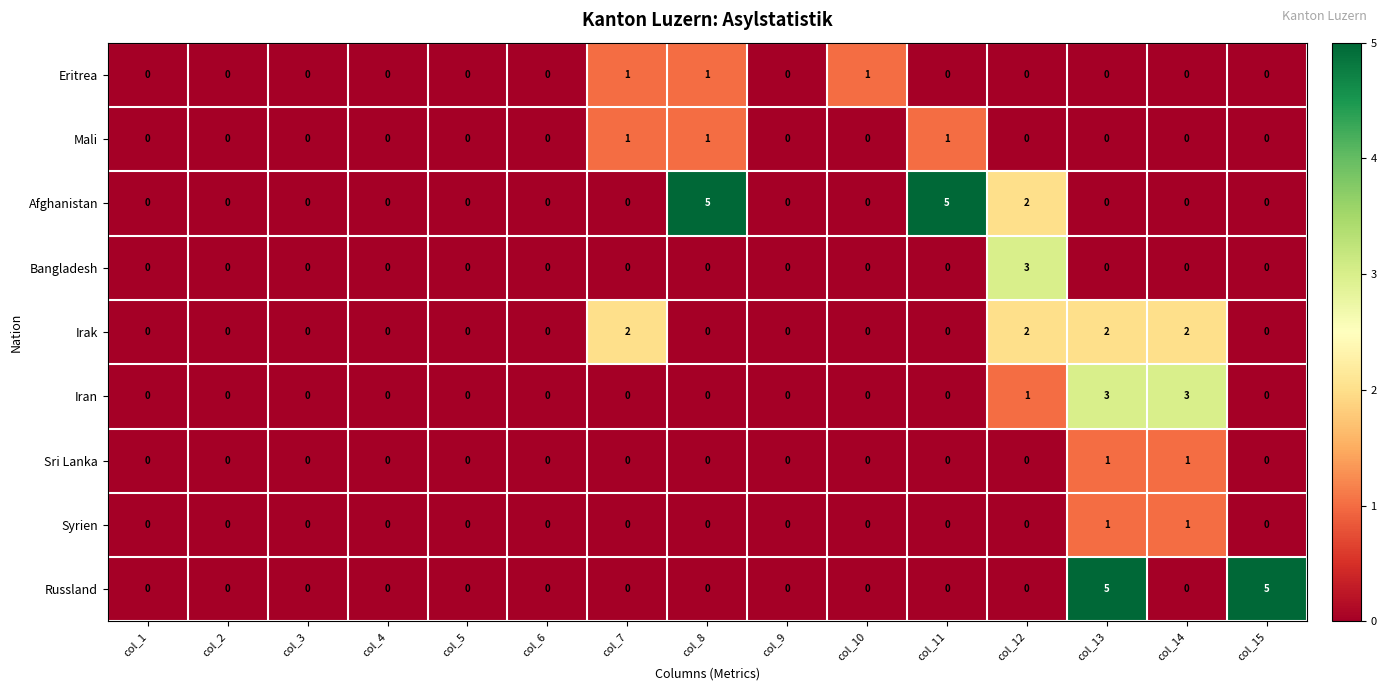

True or false: Sri Lanka has a value of 0 at col_6.

True